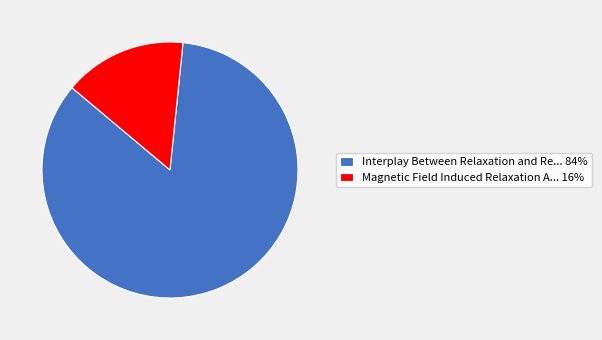

Which category has the smallest portion of the pie?

Magnetic Field Induced Relaxation A... 16%